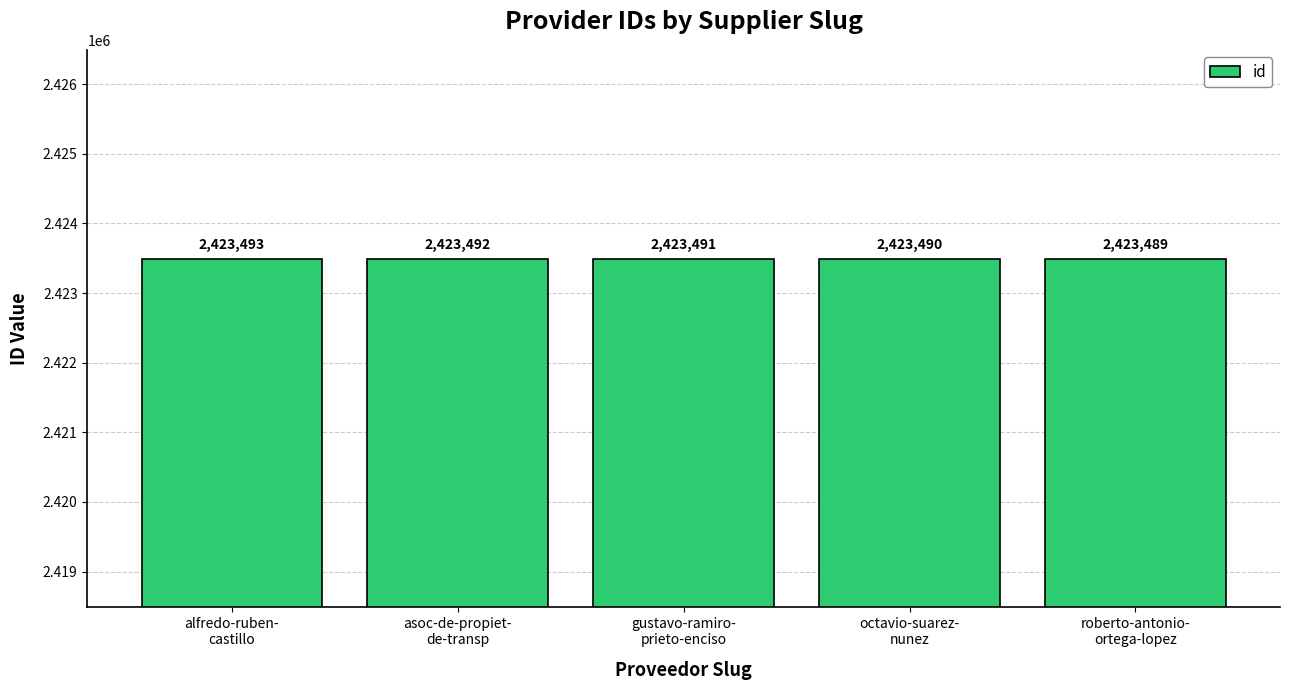

What is the difference between the values at octavio-suarez-
nunez and gustavo-ramiro-
prieto-enciso?

1